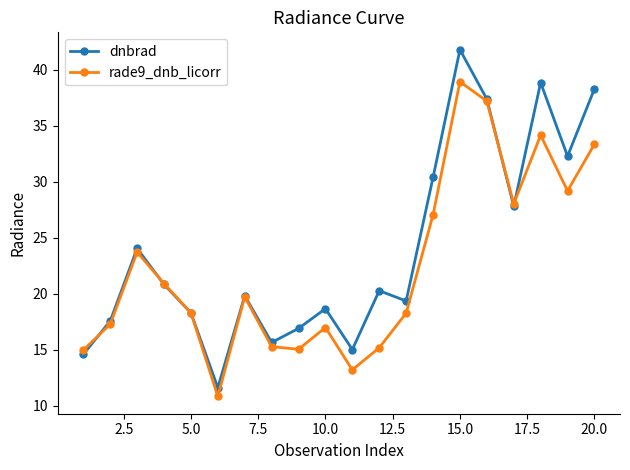

At how many categories does at least one series exceed 14?

19